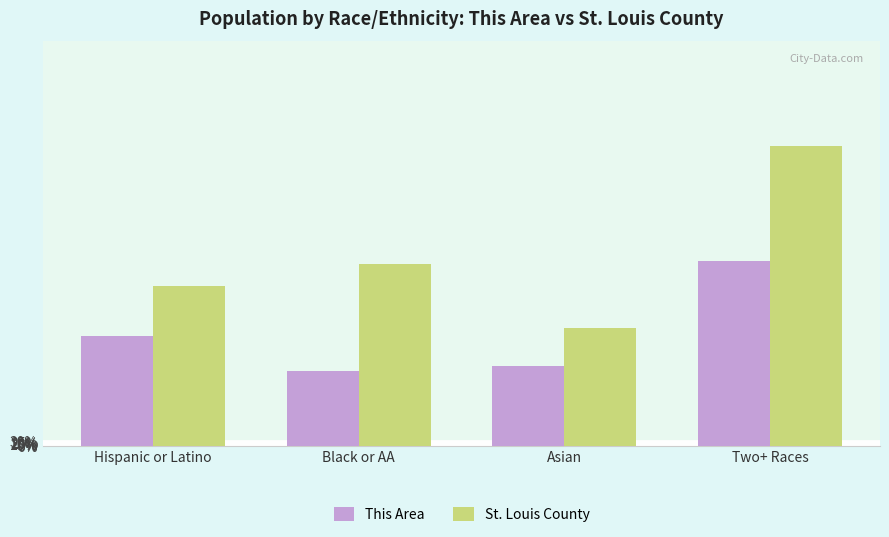

Reading left to right, extract all data points from this chart.

This Area: Hispanic or Latino=733.3	Black or AA=500.0	Asian=533.3	Two+ Races=1233.3
St. Louis County: Hispanic or Latino=1065.9	Black or AA=1211.9	Asian=785.0	Two+ Races=1997.8